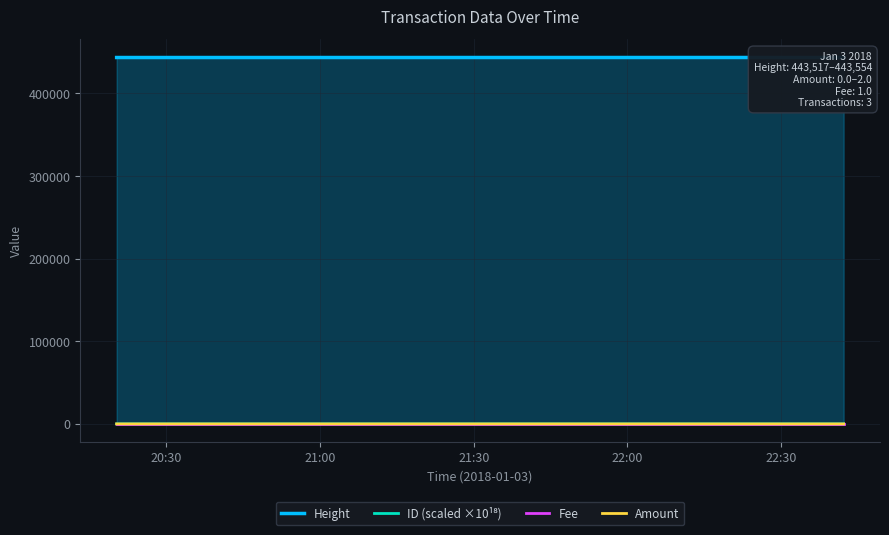

At which label is Fee closest to 1?

20:30